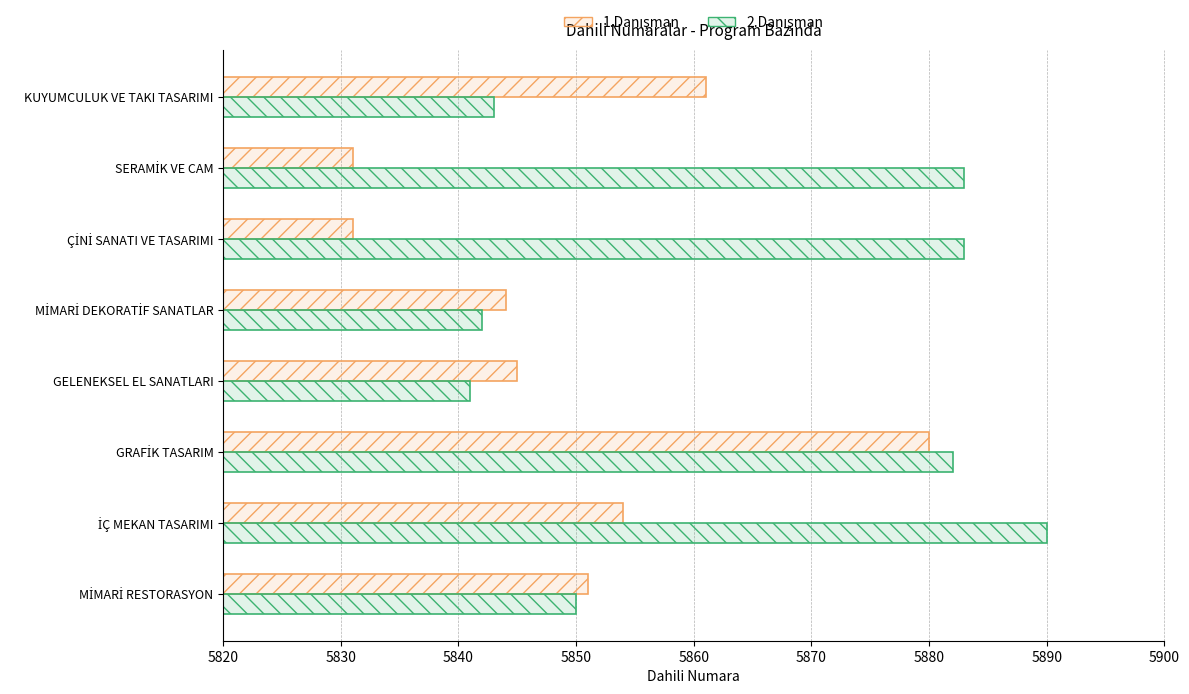

At how many categories does at least one series exceed 5879?

4